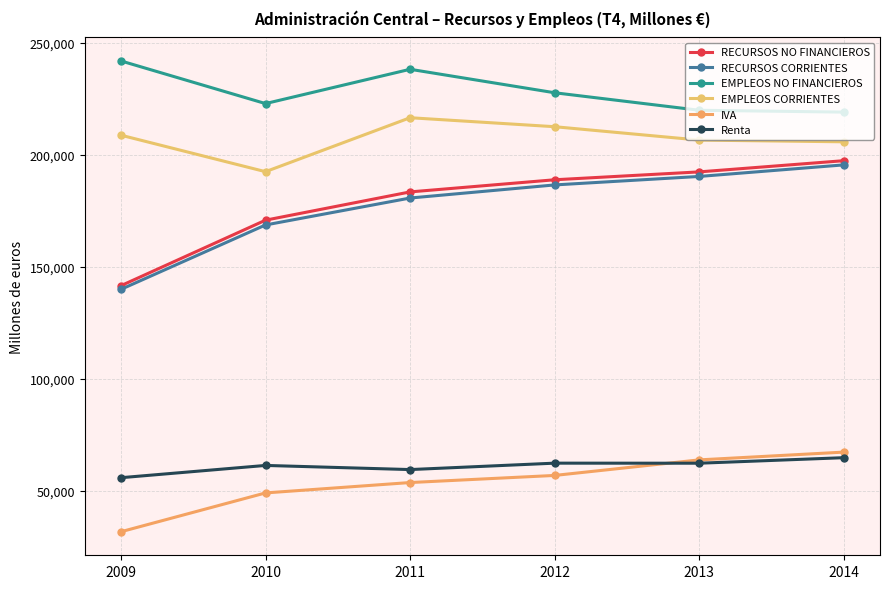

Which has a higher value, 2011 or 2010?

2011